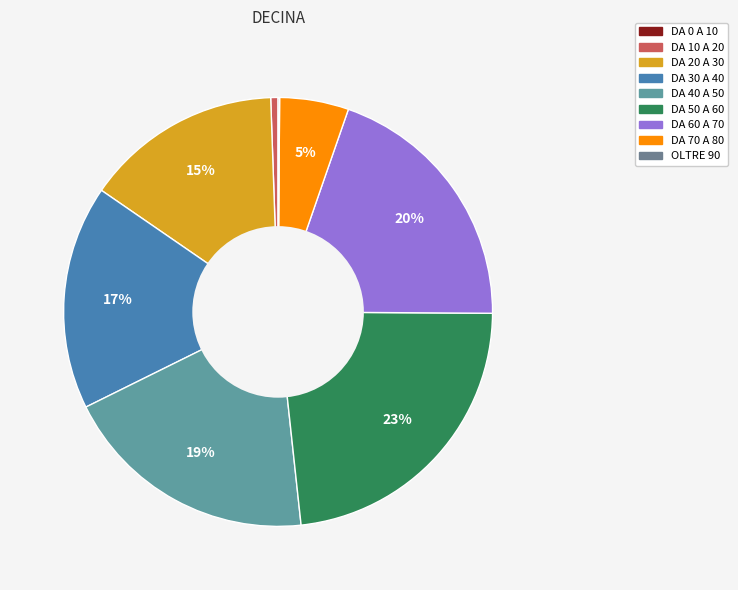

How much of the chart is everything except DA 30 A 40?

83.1%